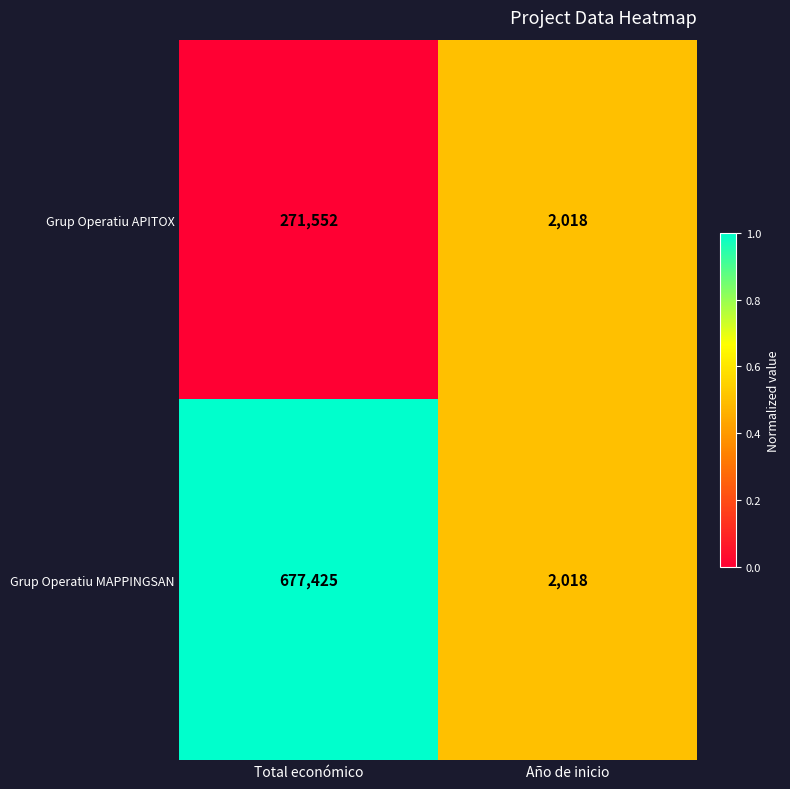

What is the sum of the Grup Operatiu MAPPINGSAN values at Año de inicio and Total económico?

679443